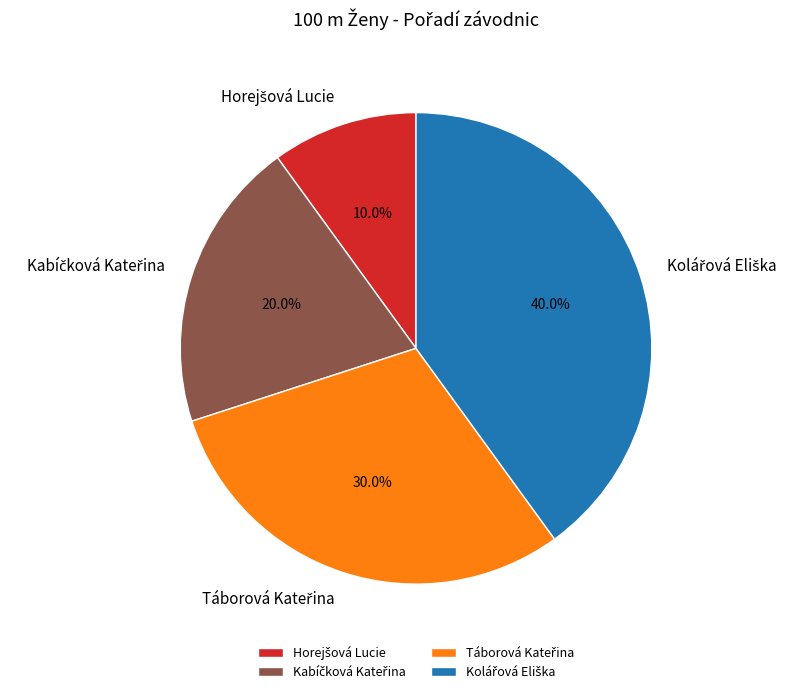

Is there a majority slice in this chart?

No